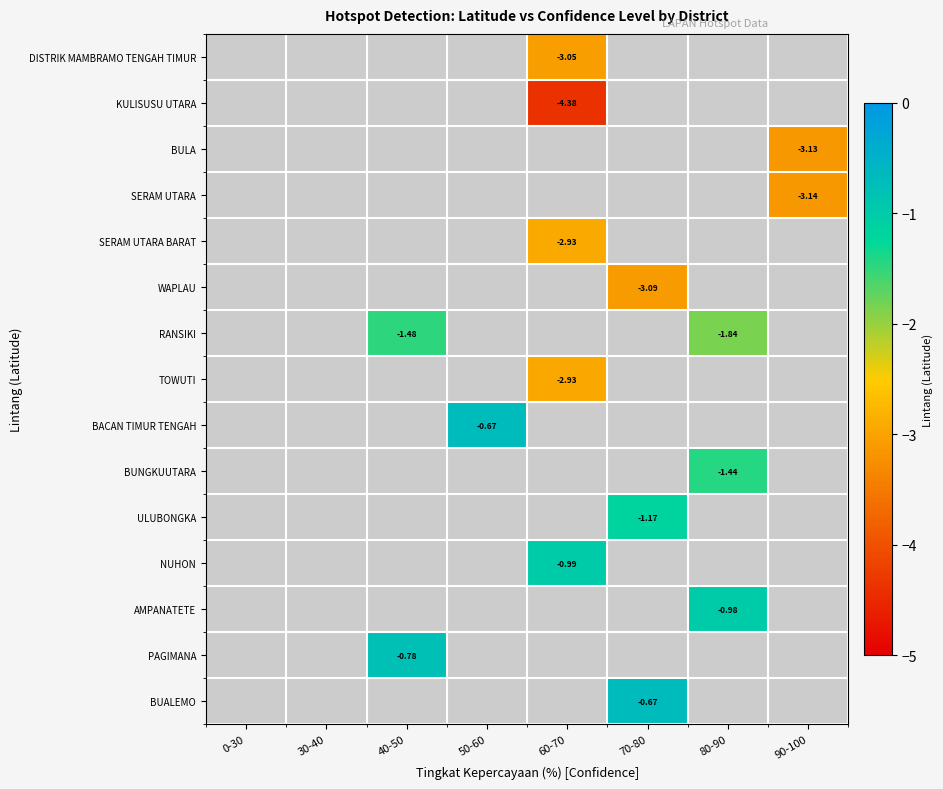

Between 40-50 and 0-30, which is larger?

0-30